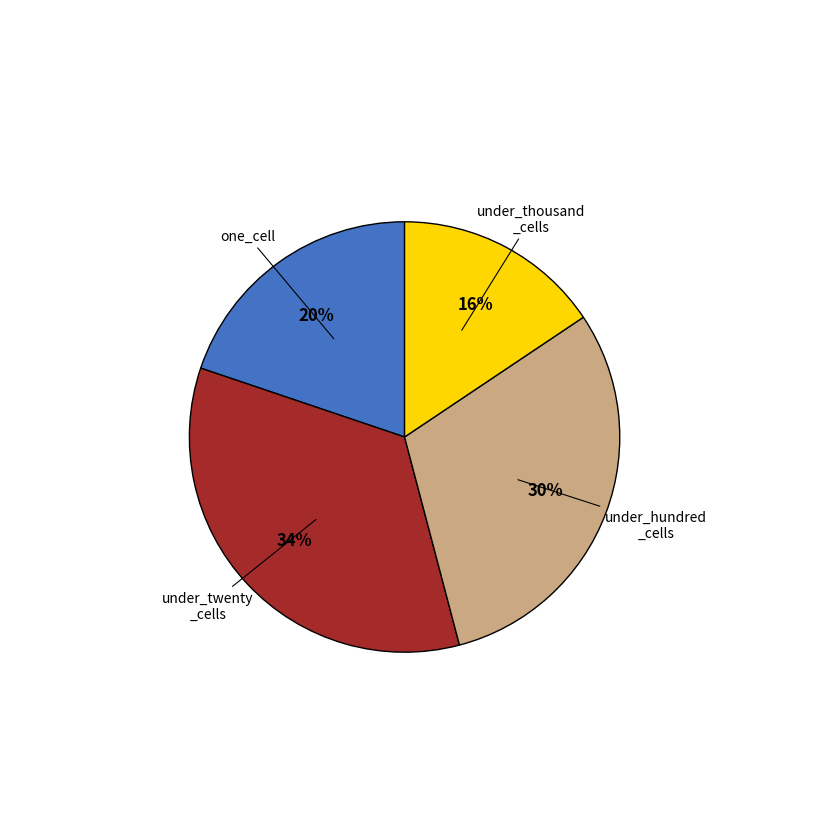

To the nearest percent, what is the average slice percentage?

25%